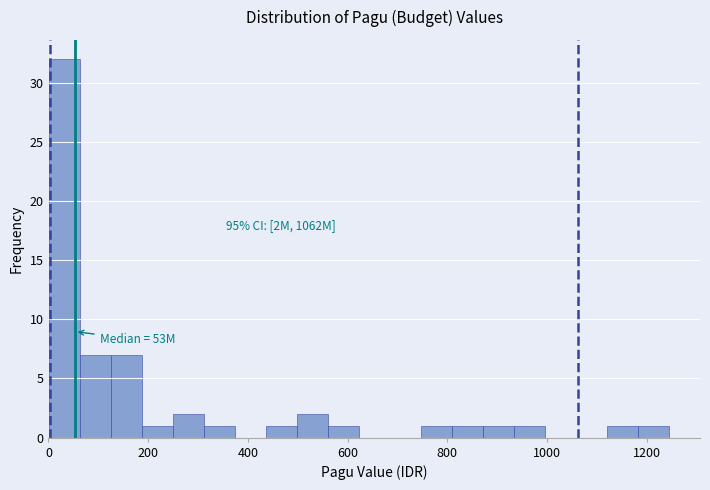

Around what value on the x-axis is the tallest bar? Give the approximate position of its centre, as read against the axis.

40